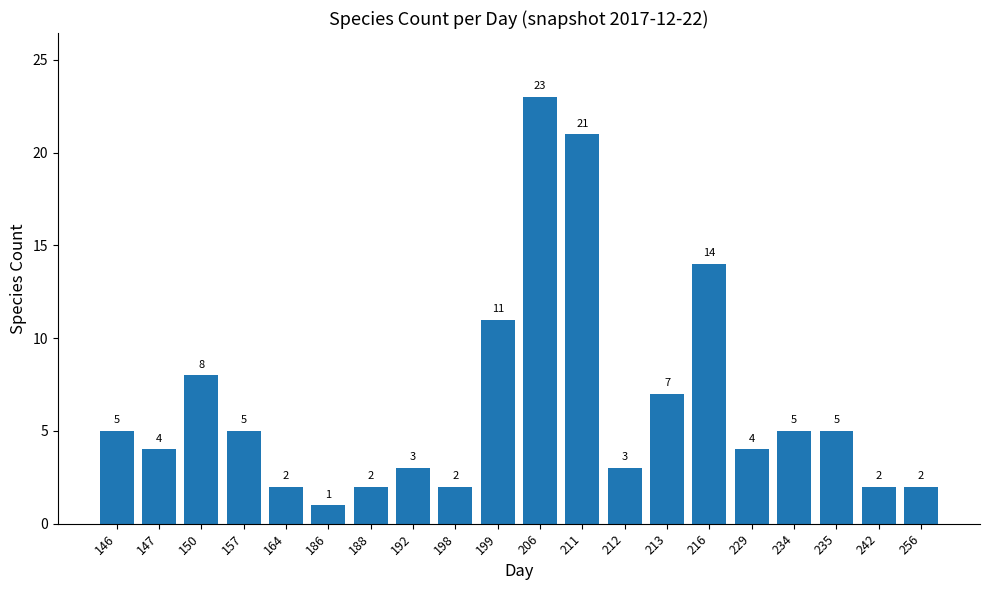

How many values are below 5?

10